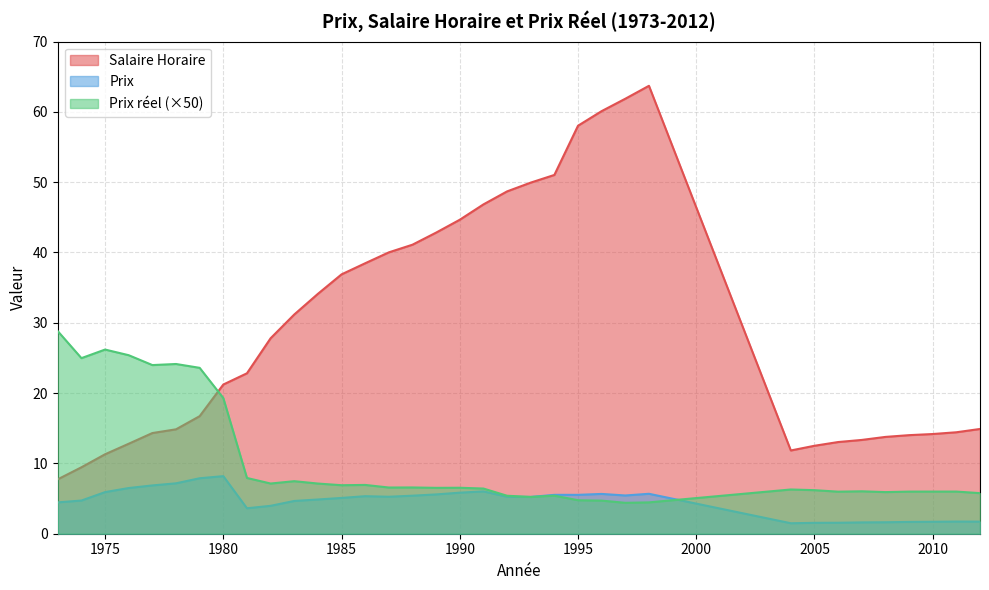

What is the greatest value displayed?

63.7